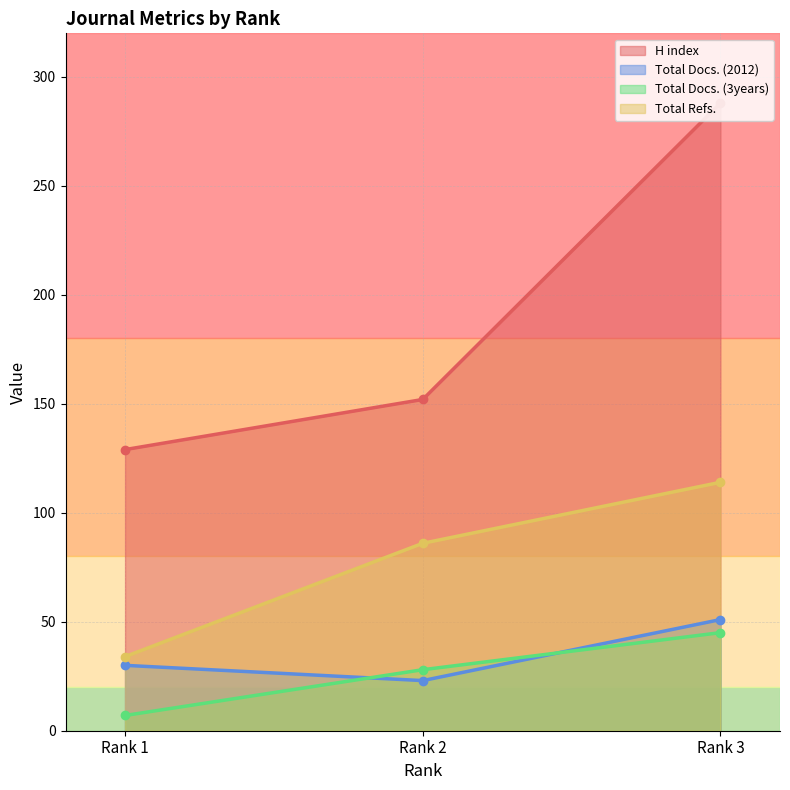

Between Rank 1 and Rank 3, which series saw the biggest shift?

H index